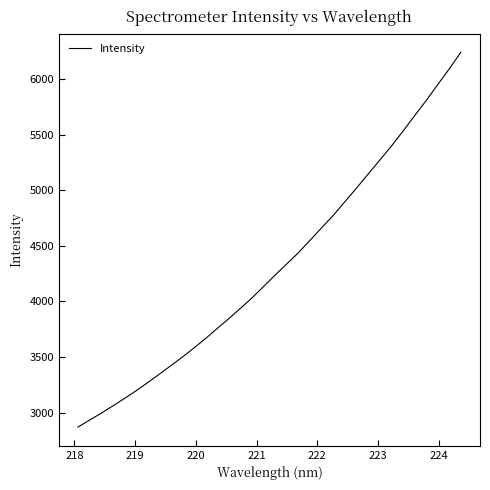

Does the chart display data point markers on the line(s)?

No